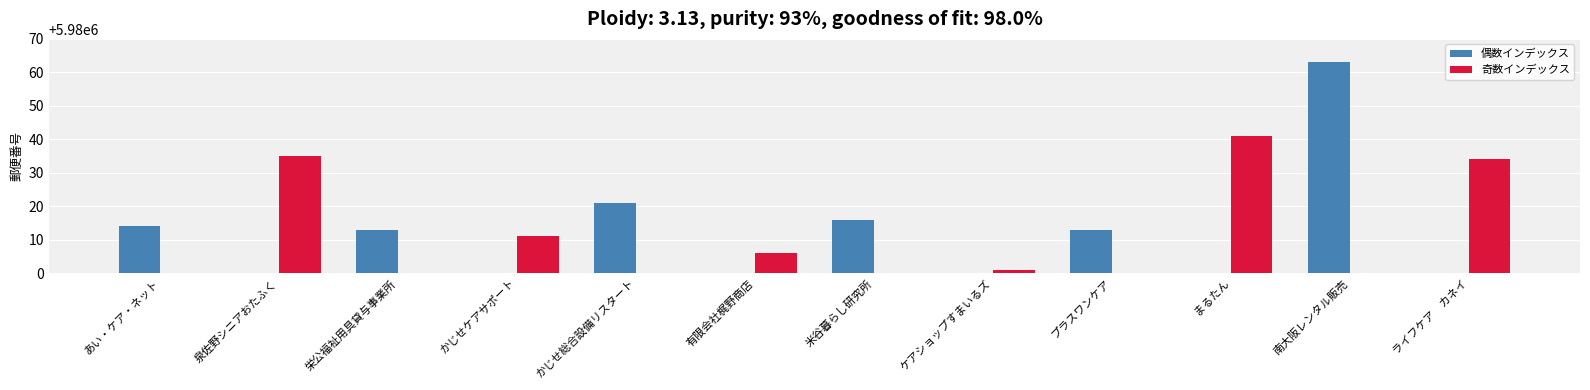

How many values in the 奇数インデックス series are below 5980001?

6